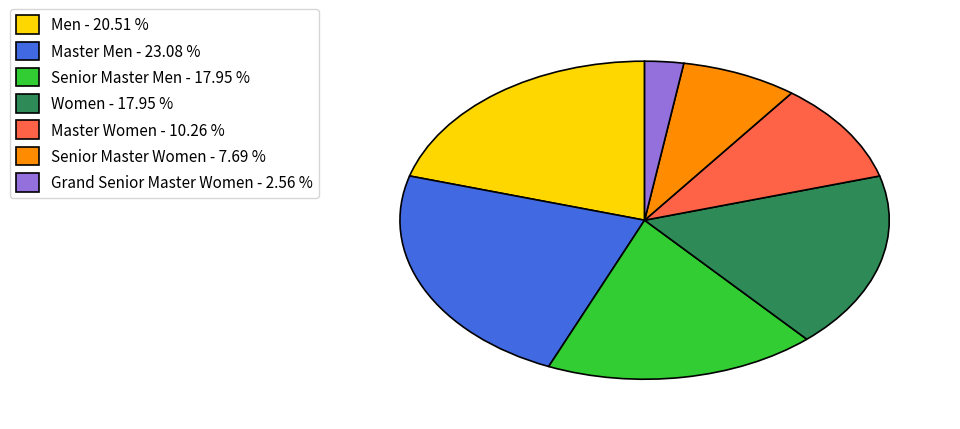

How many slices are in this pie chart?

7